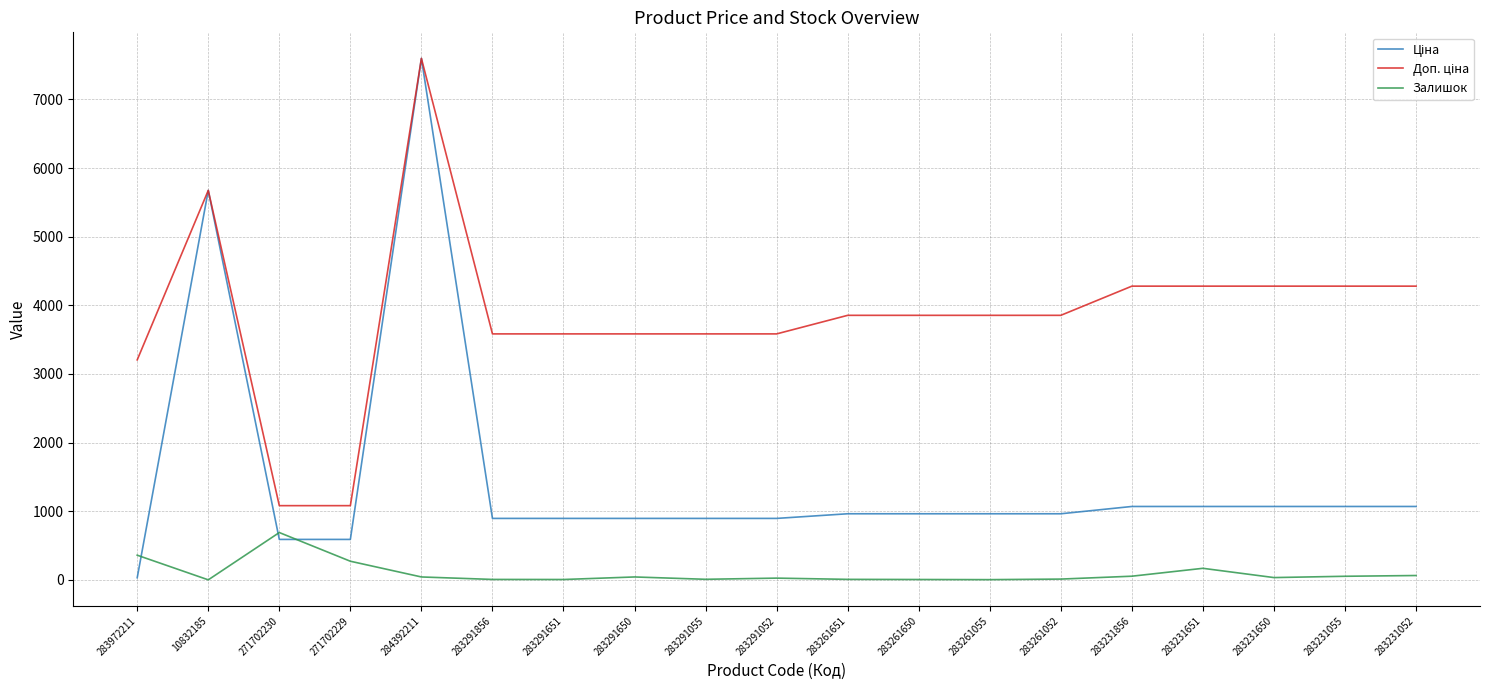

What is the minimum value for Залишок?

1.0